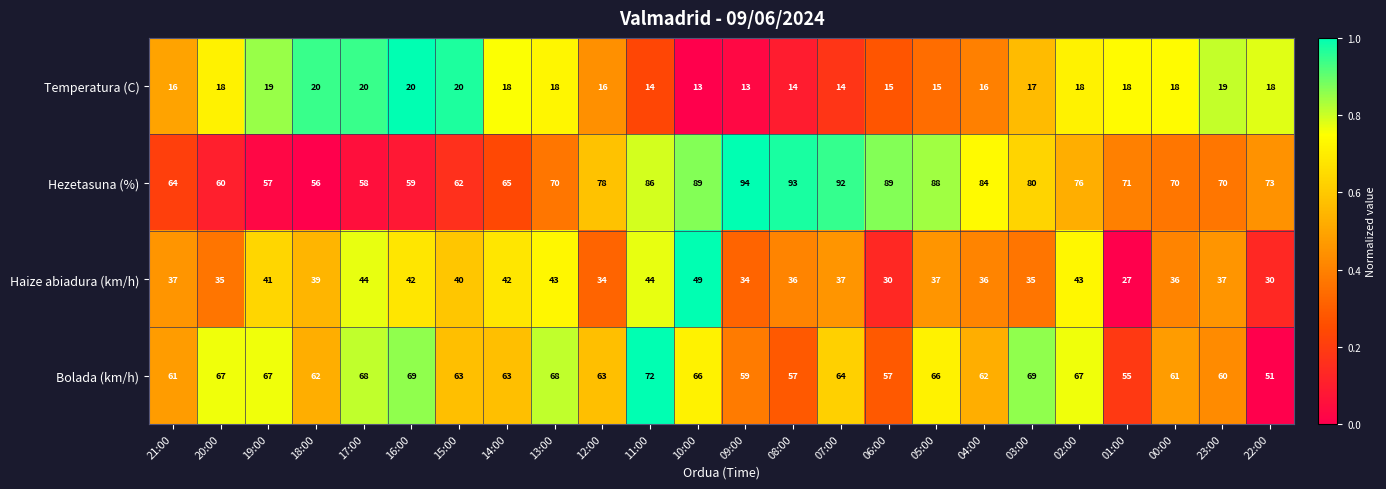

At which category does the chart reach its peak across all series?

09:00